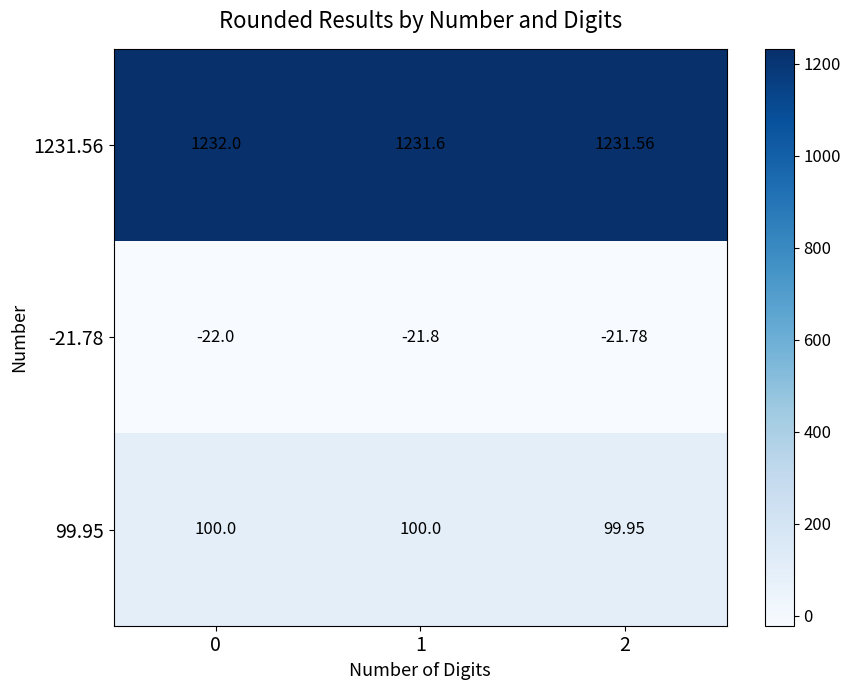

At 0, list the series in order from largest to smallest.

1231.56, 99.95, -21.78